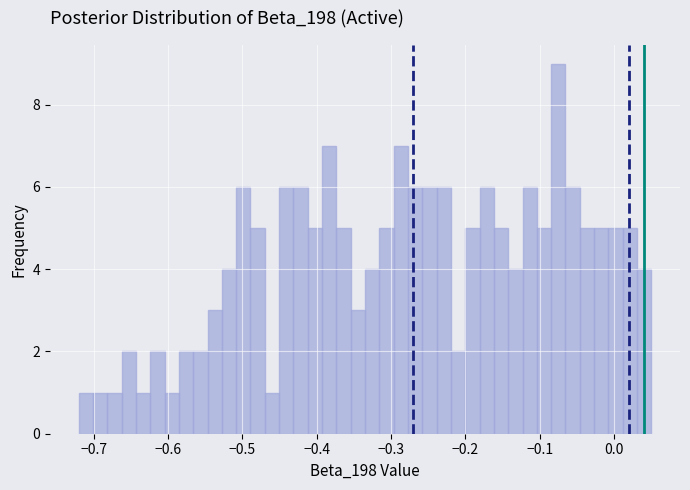

Around what value on the x-axis is the tallest bar? Give the approximate position of its centre, as read against the axis.

-0.08